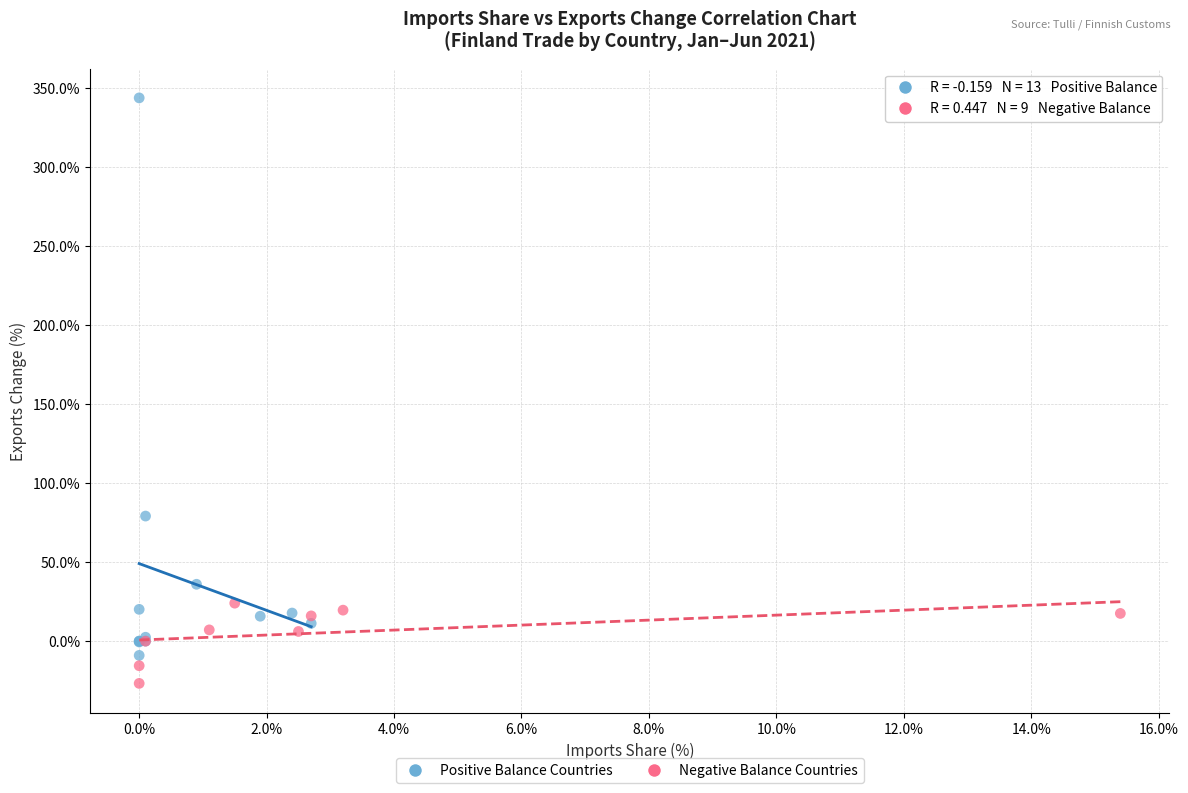

What are all the series names shown in the legend?

Positive Balance Countries, Negative Balance Countries